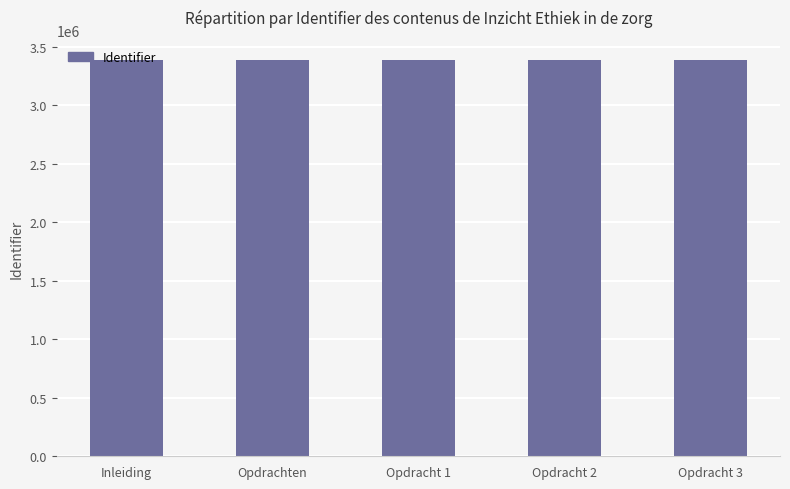

The value at Opdracht 2 is 5535632. True or false?

False